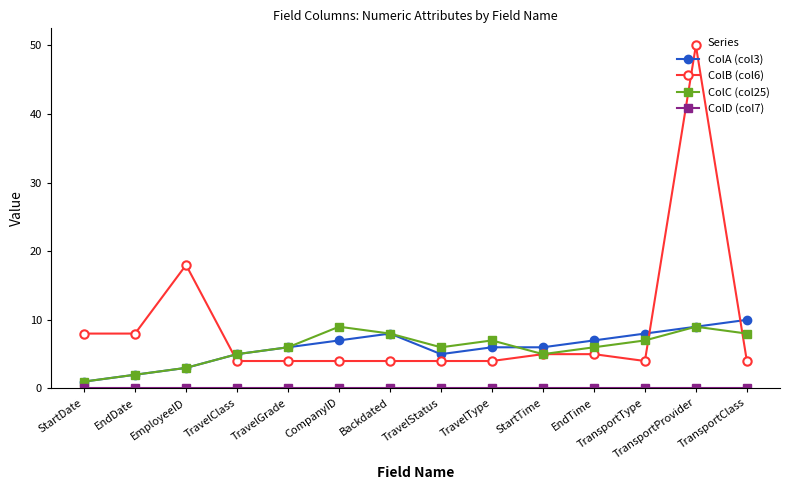

What position from the right is StartTime?

5